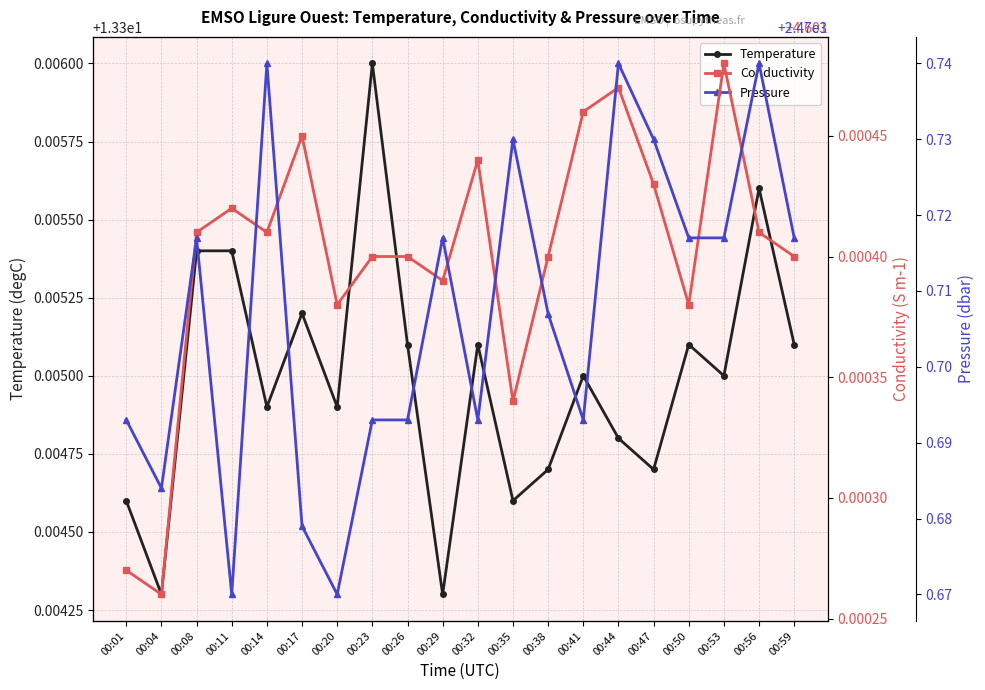

What is the highest value of the Conductivity series?

4.6